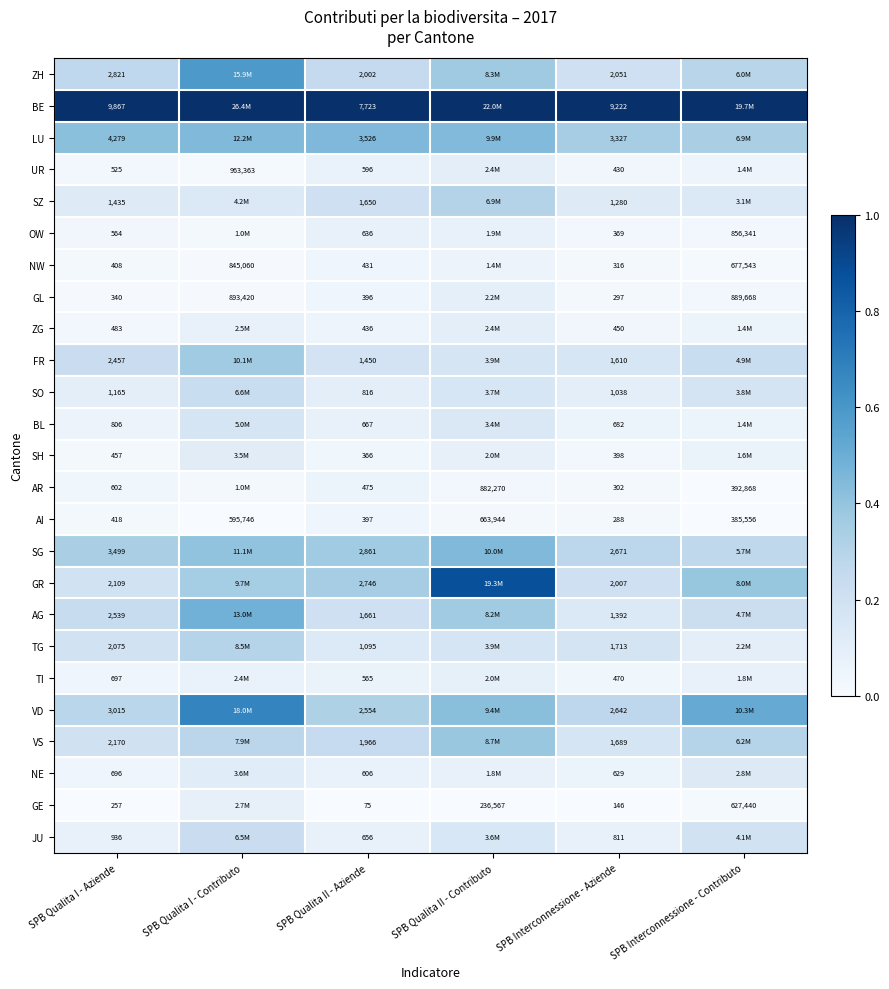

Rank the series at SPB Qualita I - Aziende from highest to lowest value.

BE, LU, SG, VD, ZH, AG, FR, VS, GR, TG, SZ, SO, JU, BL, TI, NE, AR, OW, UR, ZG, SH, AI, NW, GL, GE